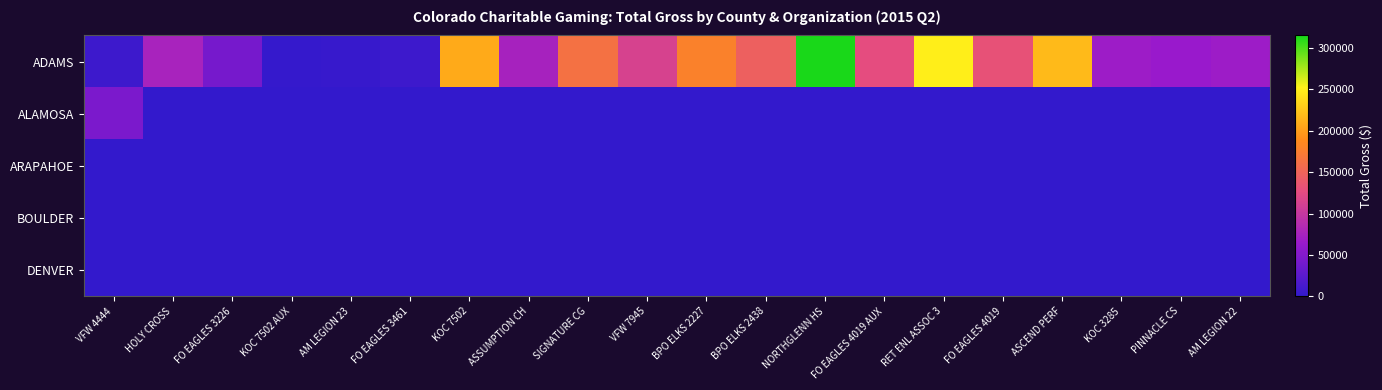

Which has a higher value, HOLY CROSS or BPO ELKS 2227?

BPO ELKS 2227